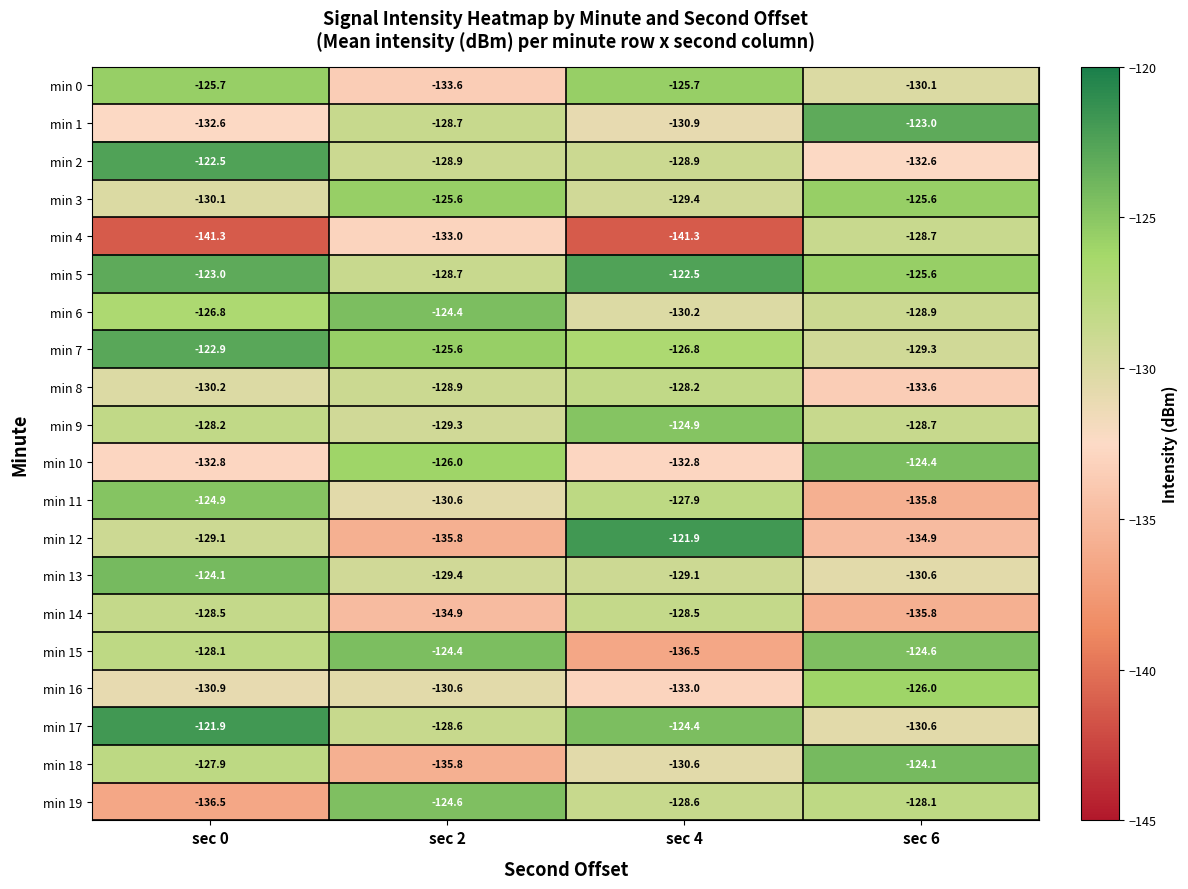

Rank the categories by min 6 value from lowest to highest.

sec 4, sec 6, sec 0, sec 2